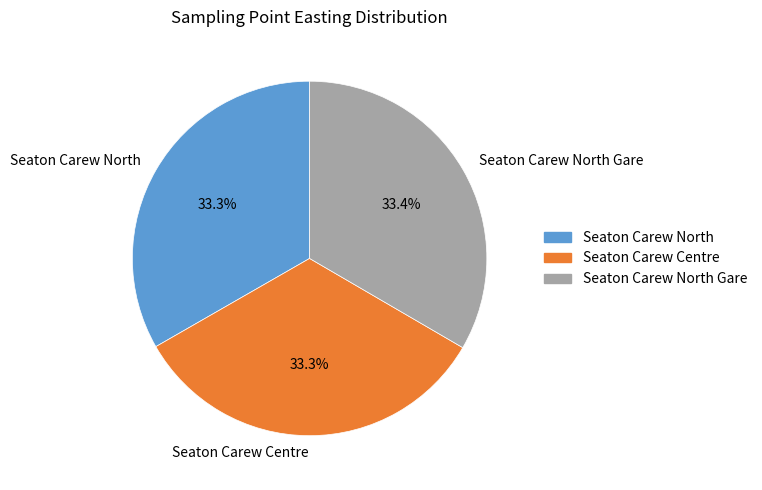

Approximately how many times larger is the value at Seaton Carew Centre compared to Seaton Carew North Gare?

1.0